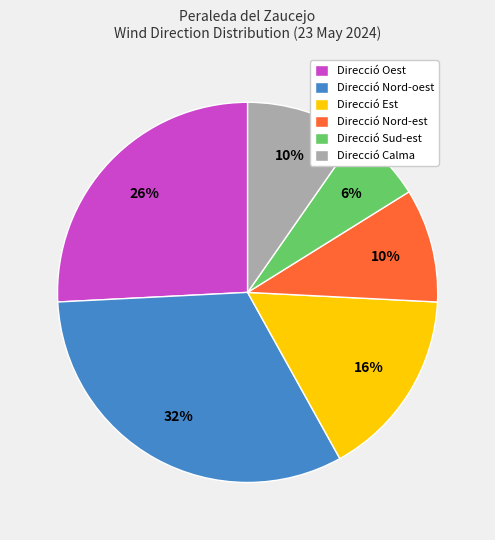

Count the number of slices in the pie.

6